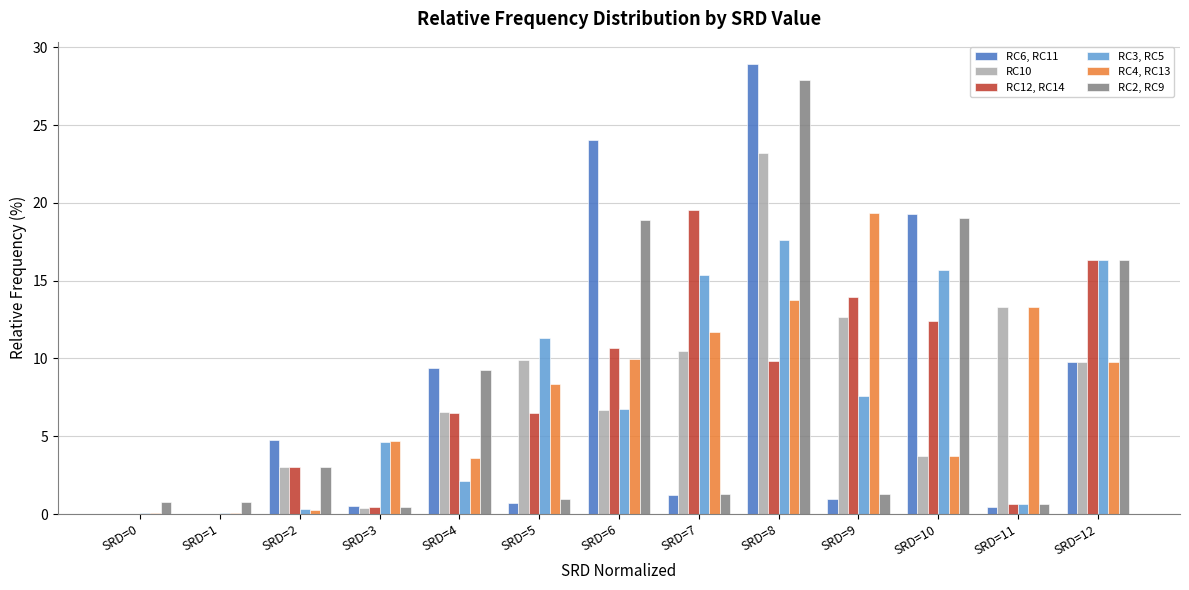

Is it true that RC10 equals 6.7 at SRD=6?

True